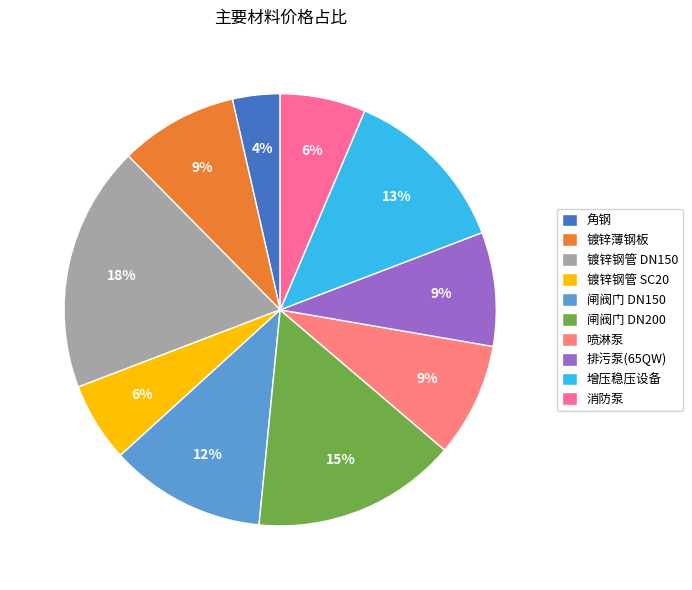

The 闸阀门 DN200 slice represents 15% of the pie. True or false?

True